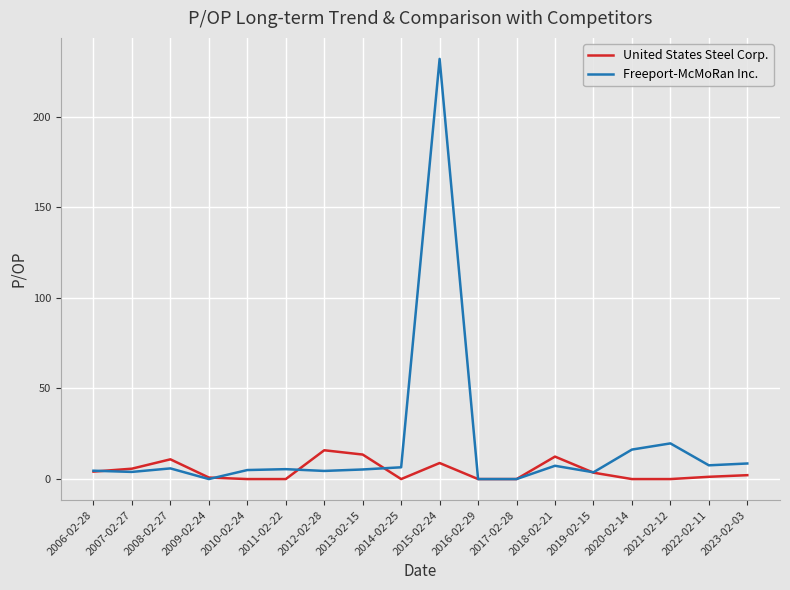

At which category is the sum across all series the highest?

2015-02-24